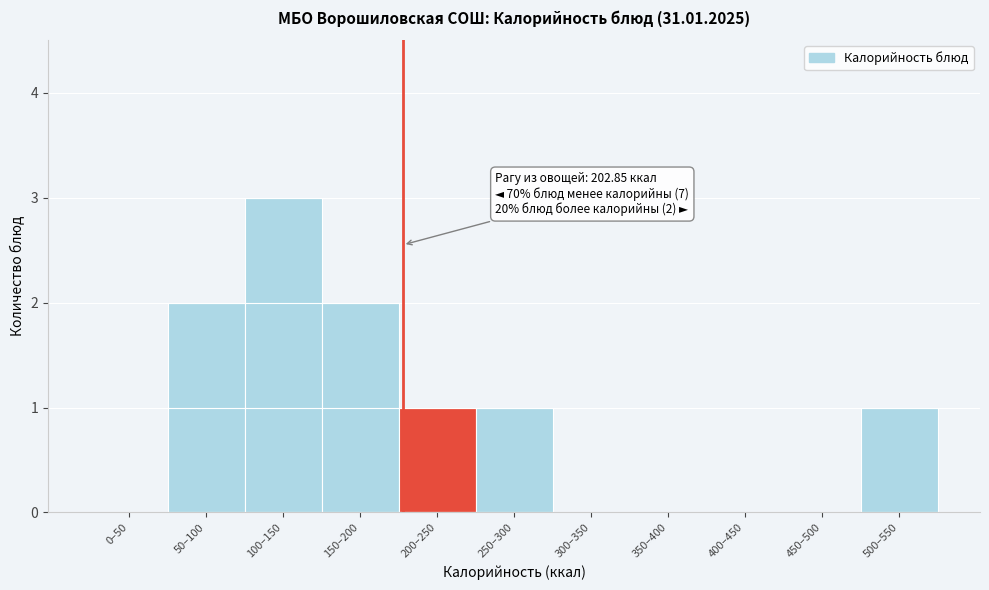

Reading left to right, transcribe all the data shown in this chart.

0–50=0	50–100=2	100–150=3	150–200=2	200–250=1	250–300=1	300–350=0	350–400=0	400–450=0	450–500=0	500–550=1